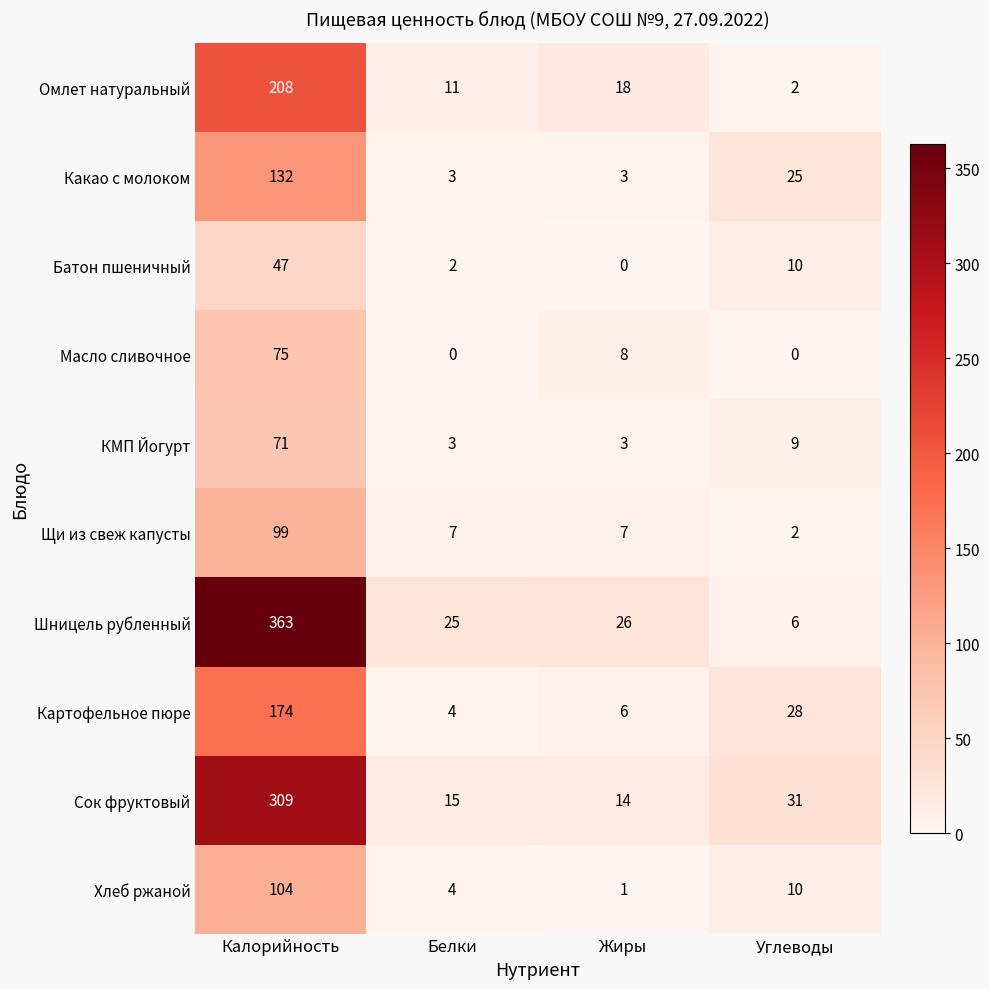

How many data points does each series have?

4